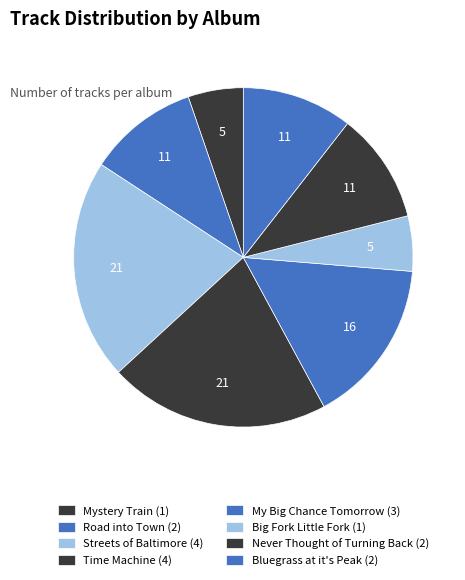

How many slices are in this pie chart?

8